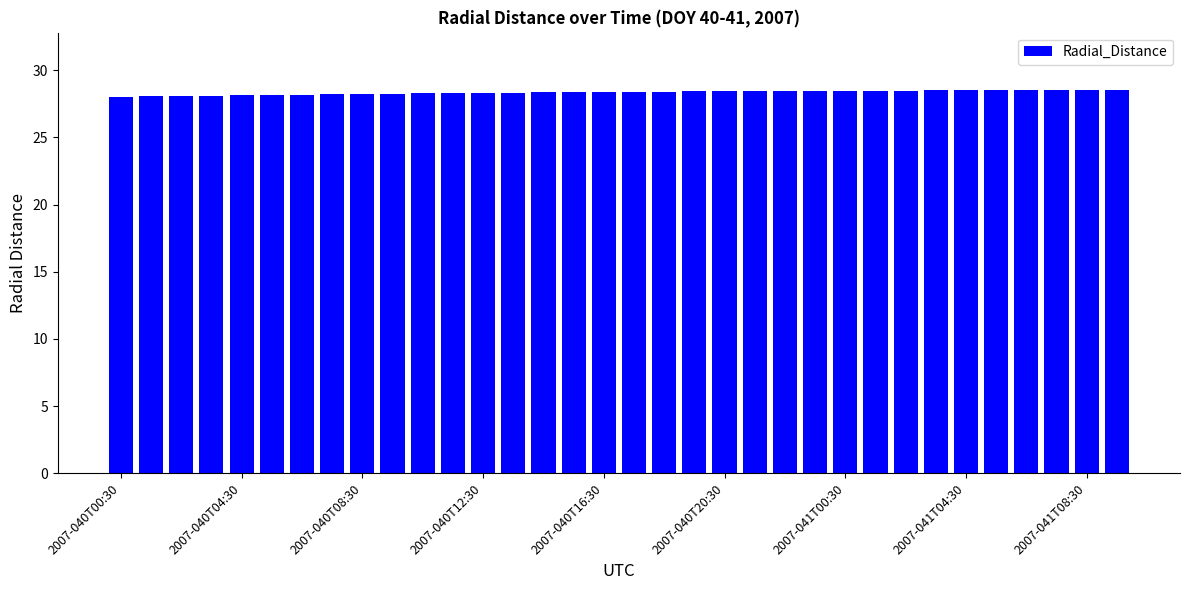

What is the value of the 8th bar from the left?

28.2